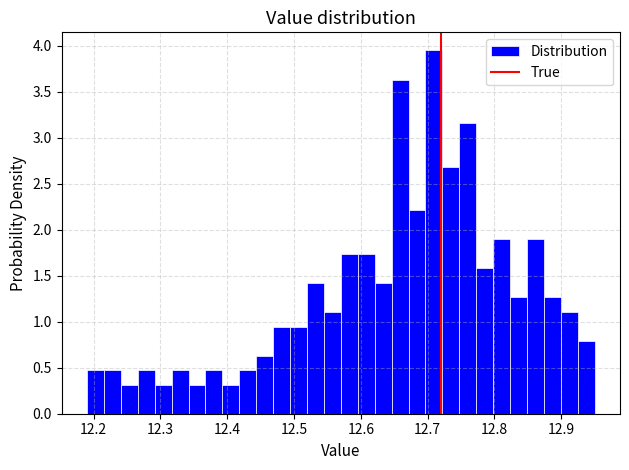

Around what value on the x-axis is the tallest bar? Give the approximate position of its centre, as read against the axis.

12.71